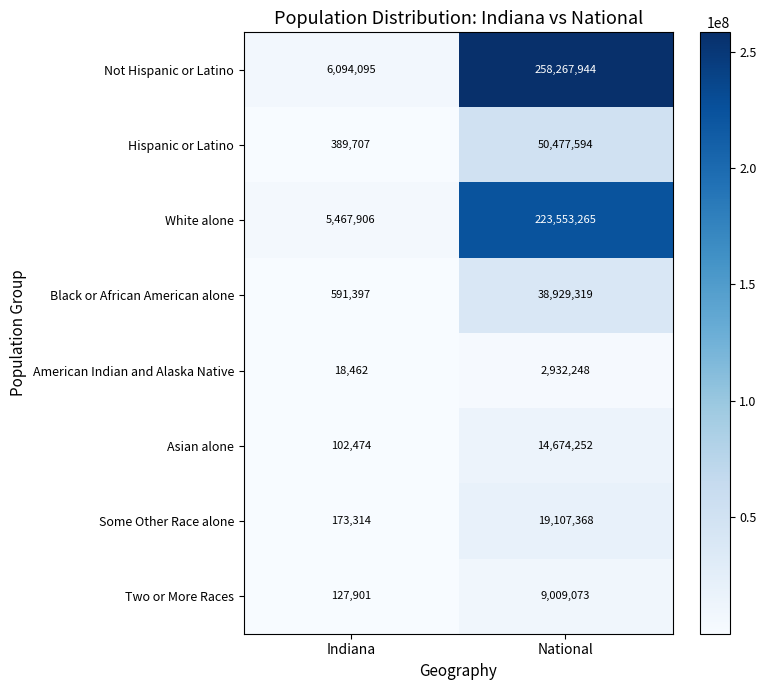

What is the approximate value of White alone at National, to the nearest 50?

223553250